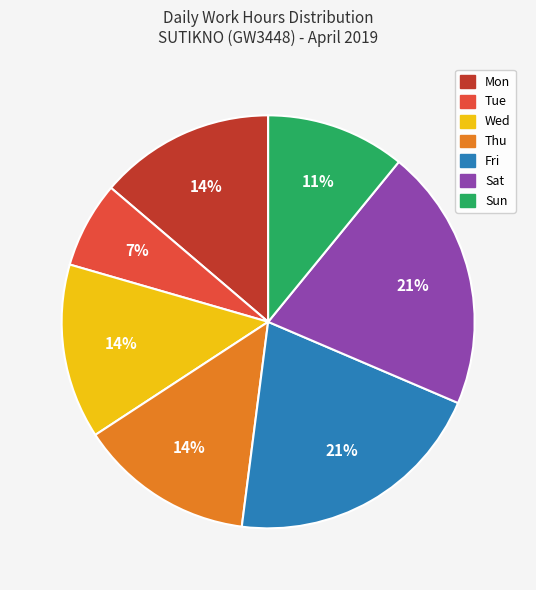

Do Mon and Sun together represent more than half of the pie?

No